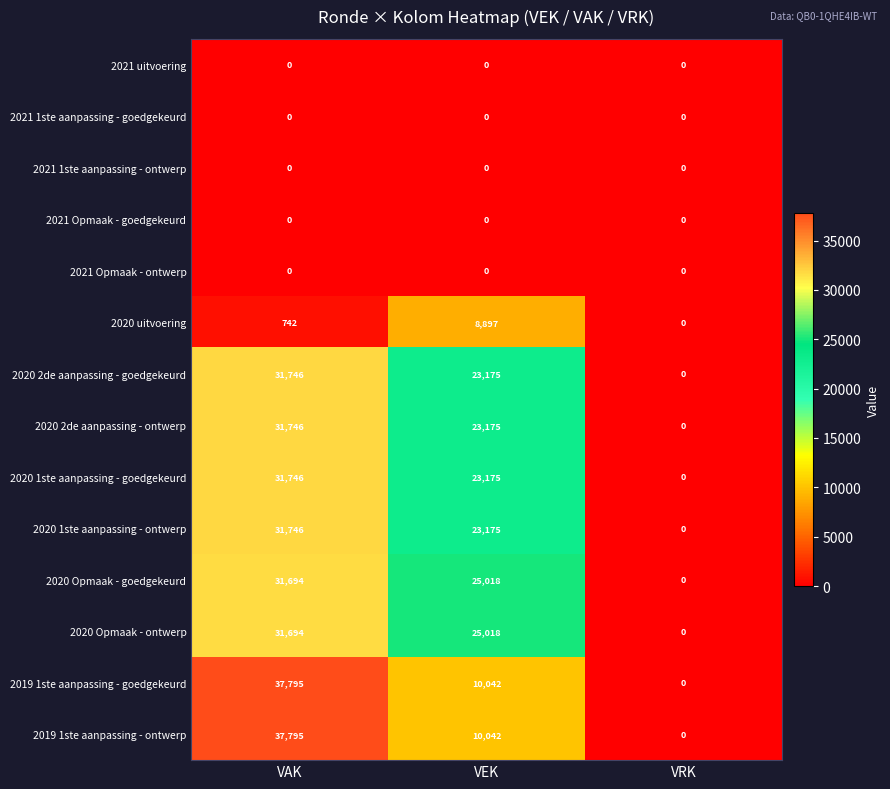

At which label is 2020 2de aanpassing - goedgekeurd closest to 15873?

VEK